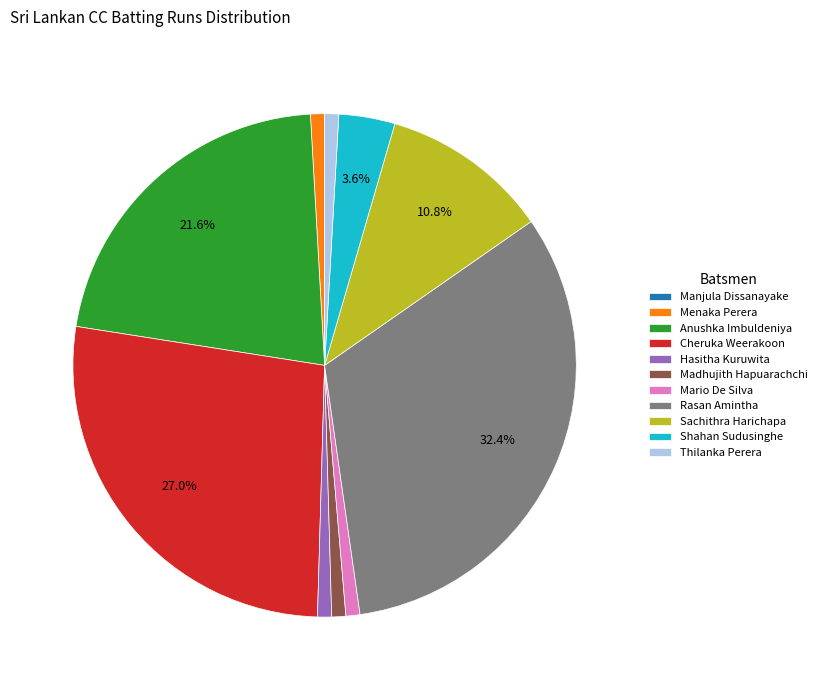

The Madhujith Hapuarachchi slice represents 1% of the pie. True or false?

True